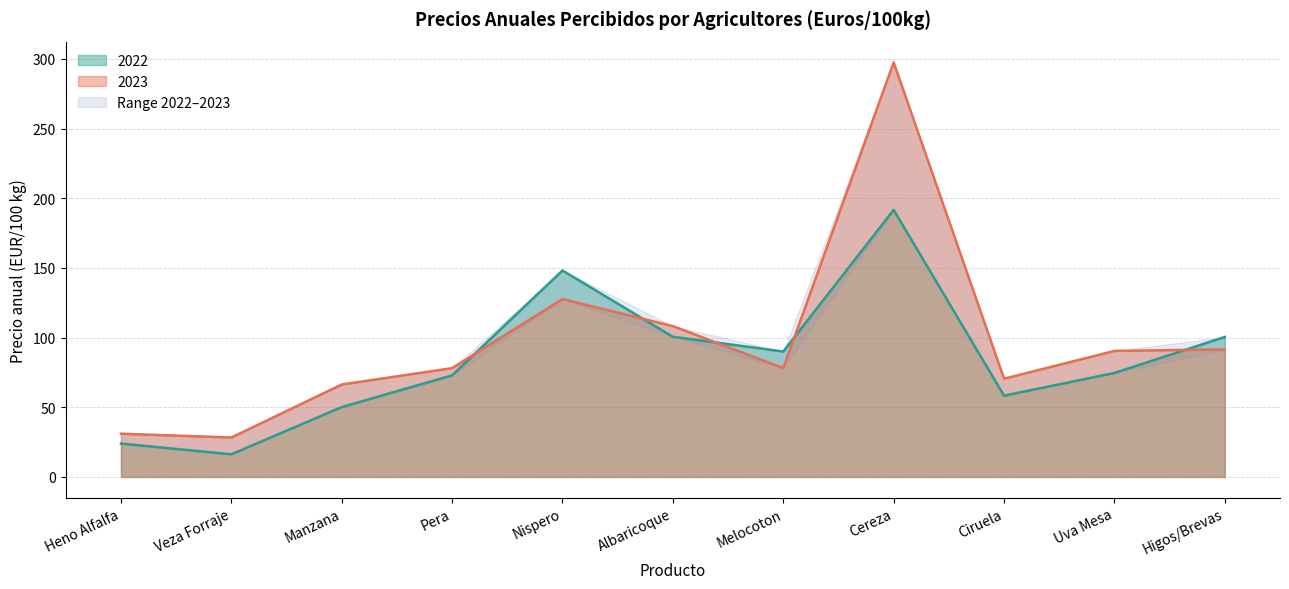

Which category has the lowest value across all series?

Veza Forraje